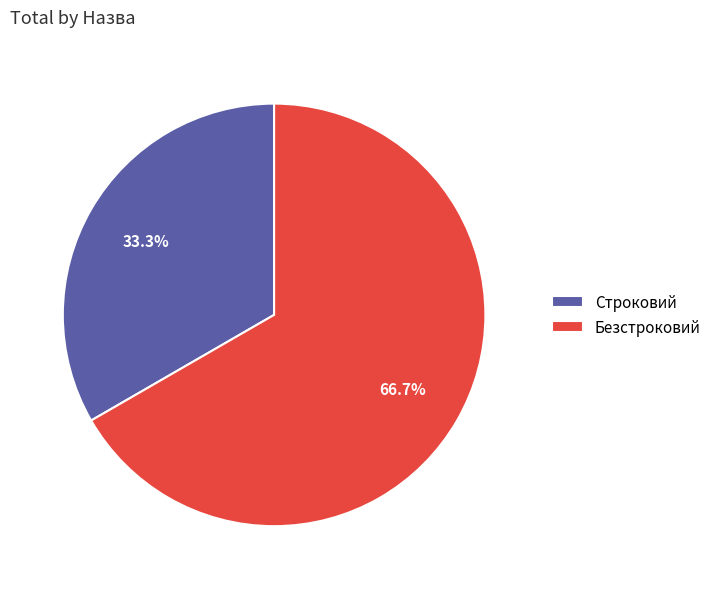

How much of the chart is everything except Строковий?

66.7%